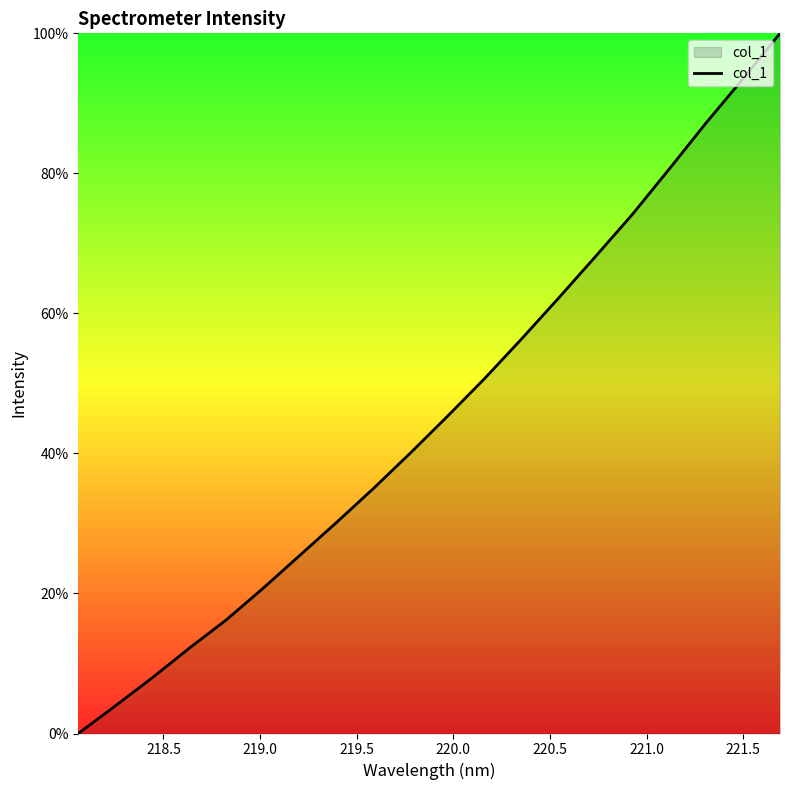

Count the number of values greater than 45.

10